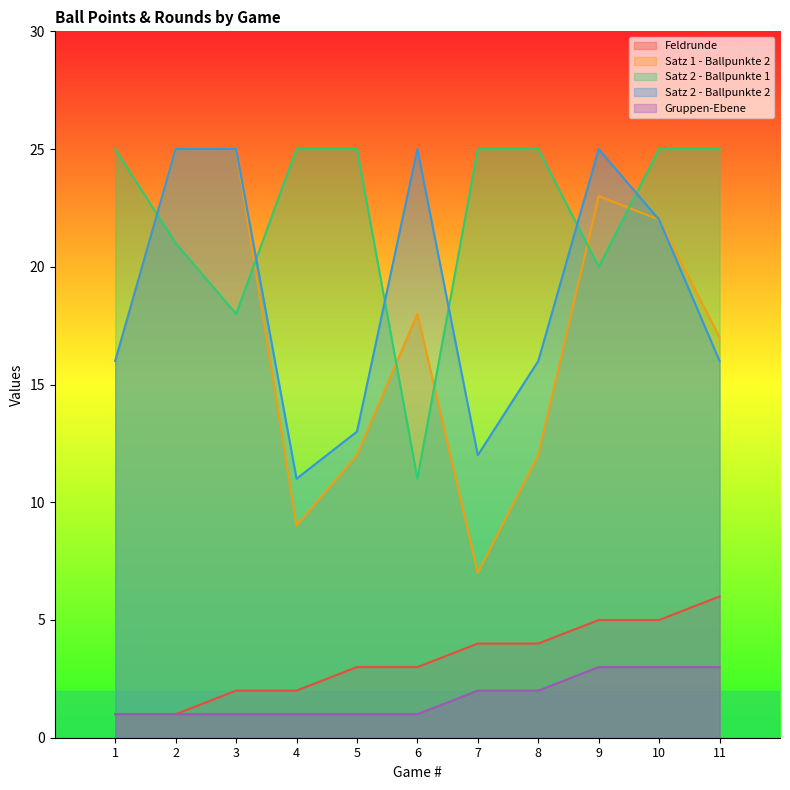

Where is Gruppen-Ebene nearest to the value 2?

7